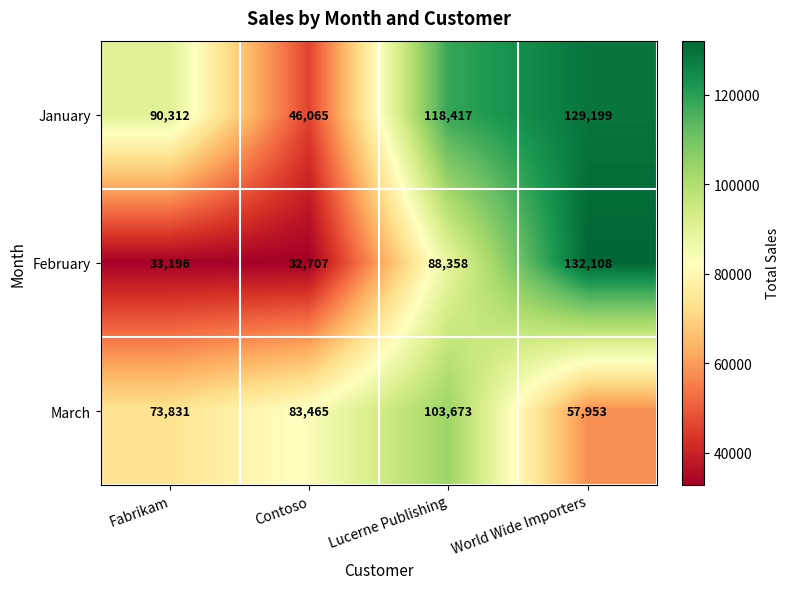

What is the difference between the highest and lowest values at Fabrikam?

57116